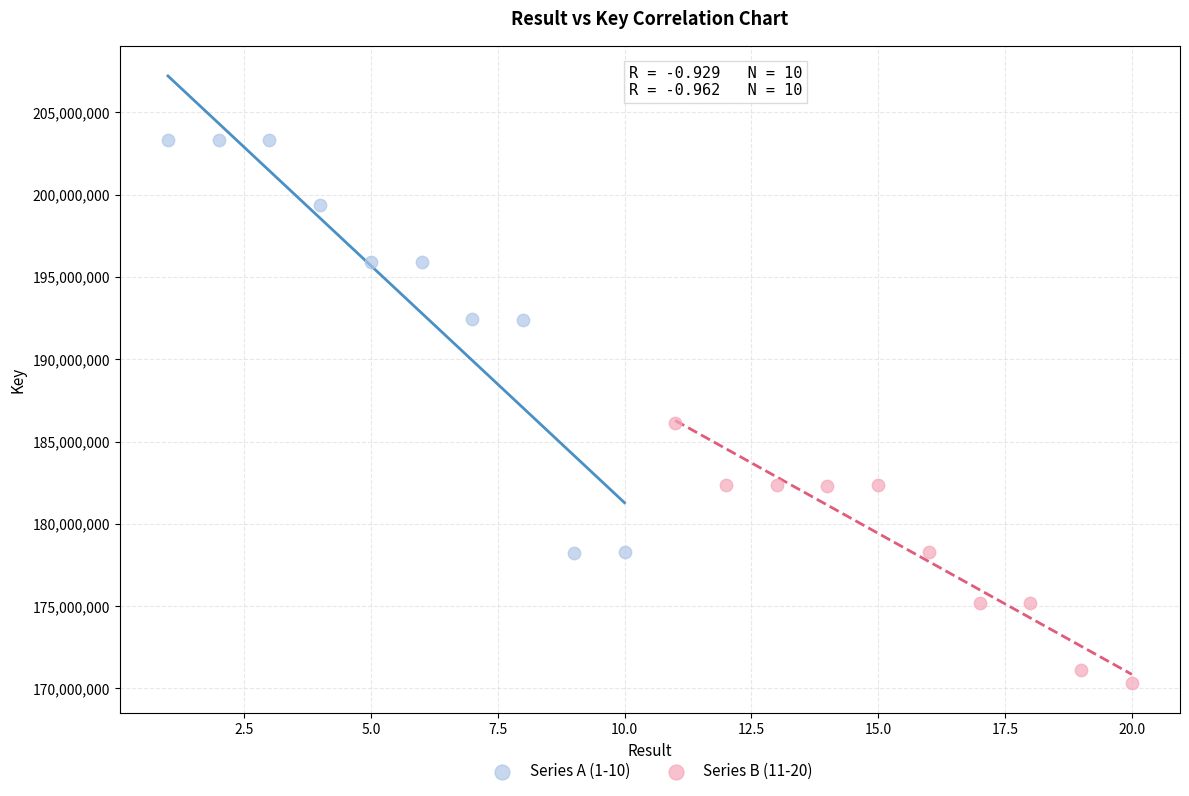

Which series has the largest Y range (max minus min)?

Series A (1-10)